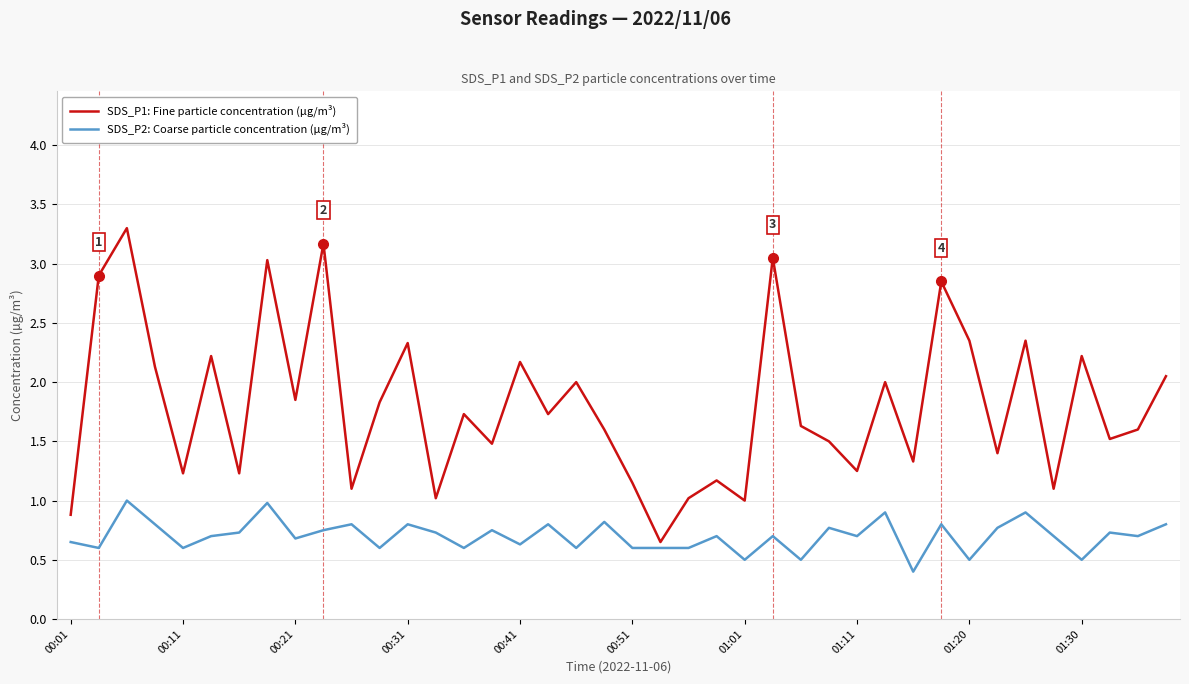

What is the minimum value shown in the chart?

0.4